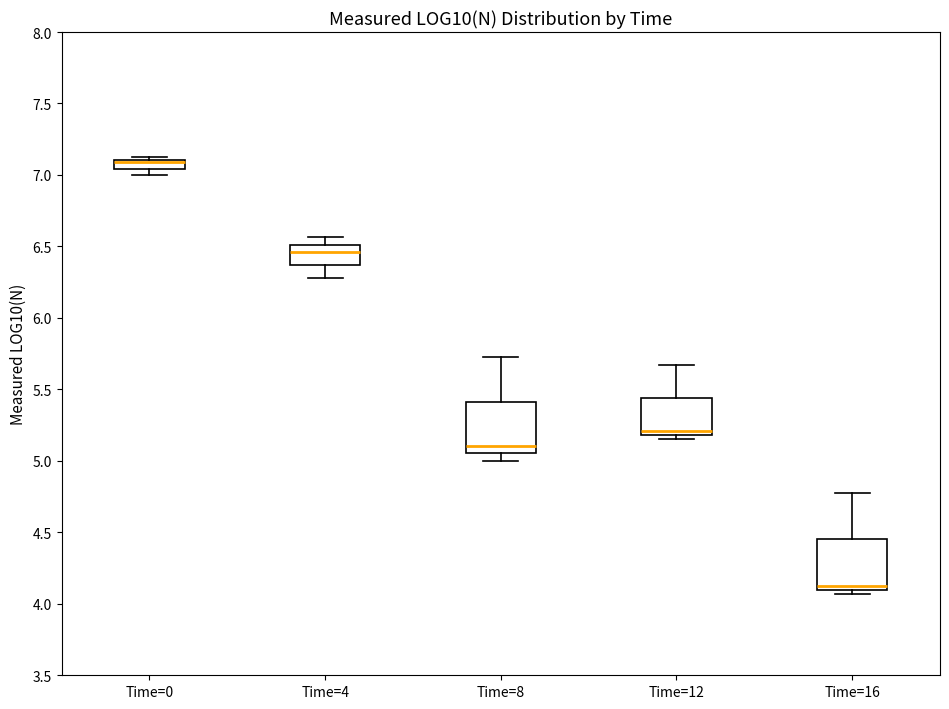

Where does the median line of the box for Time=4 sit on the y-axis? The values are not printed on the chart, so give them approximately, as read against the axis.

6.45